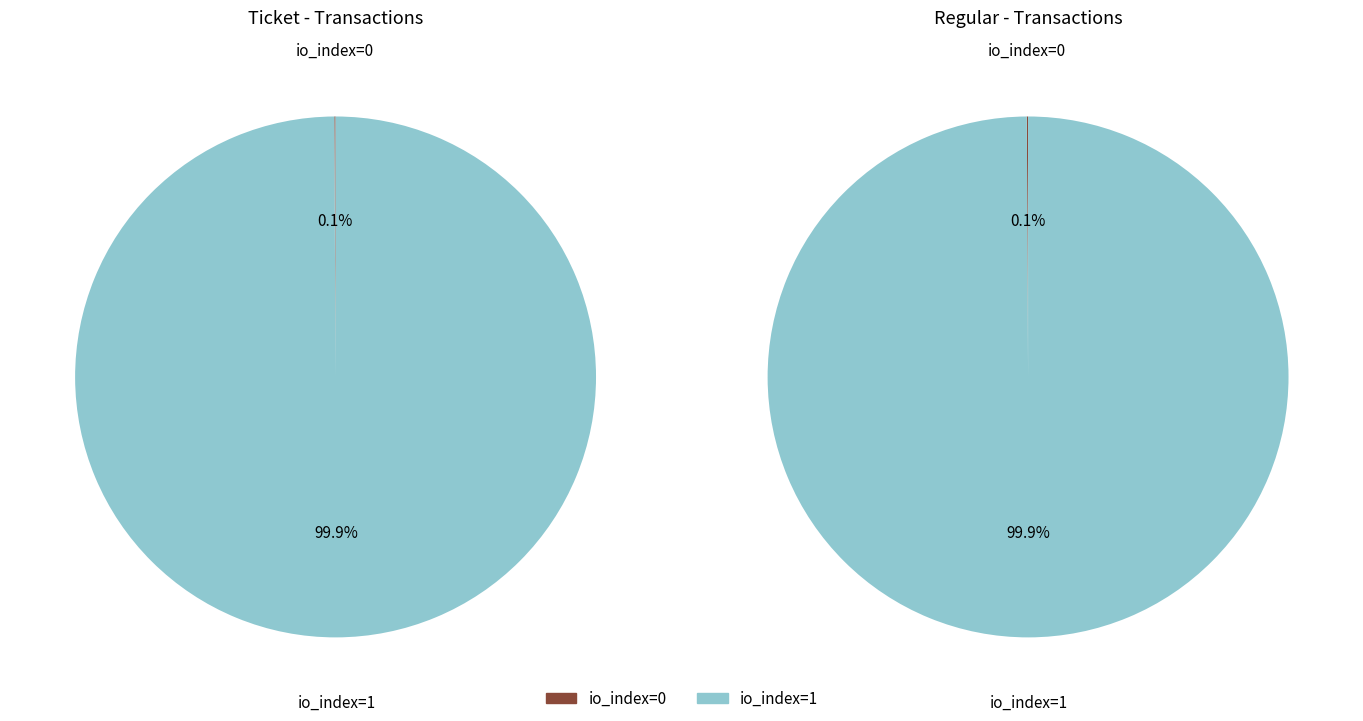

To the nearest percent, what is the difference between the largest and smallest slice percentages?

100%